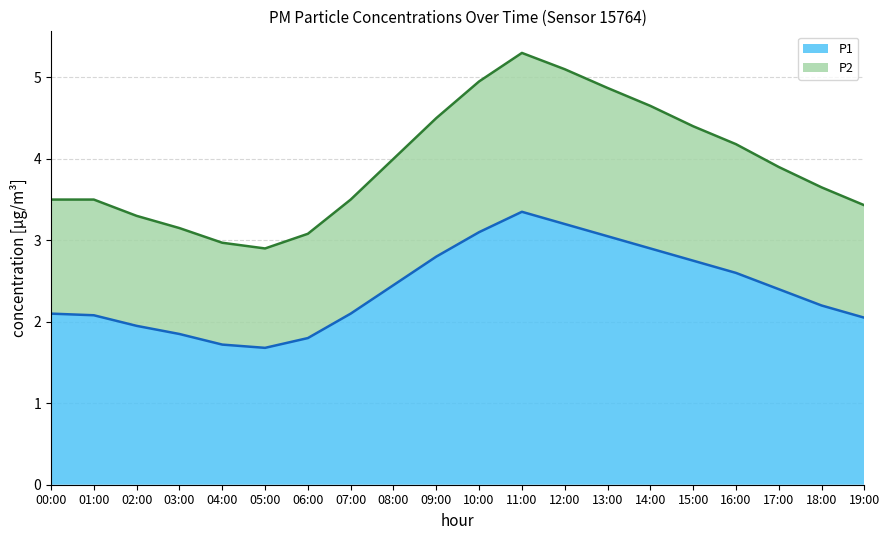

Where does the P2 series first go above 3?

00:00